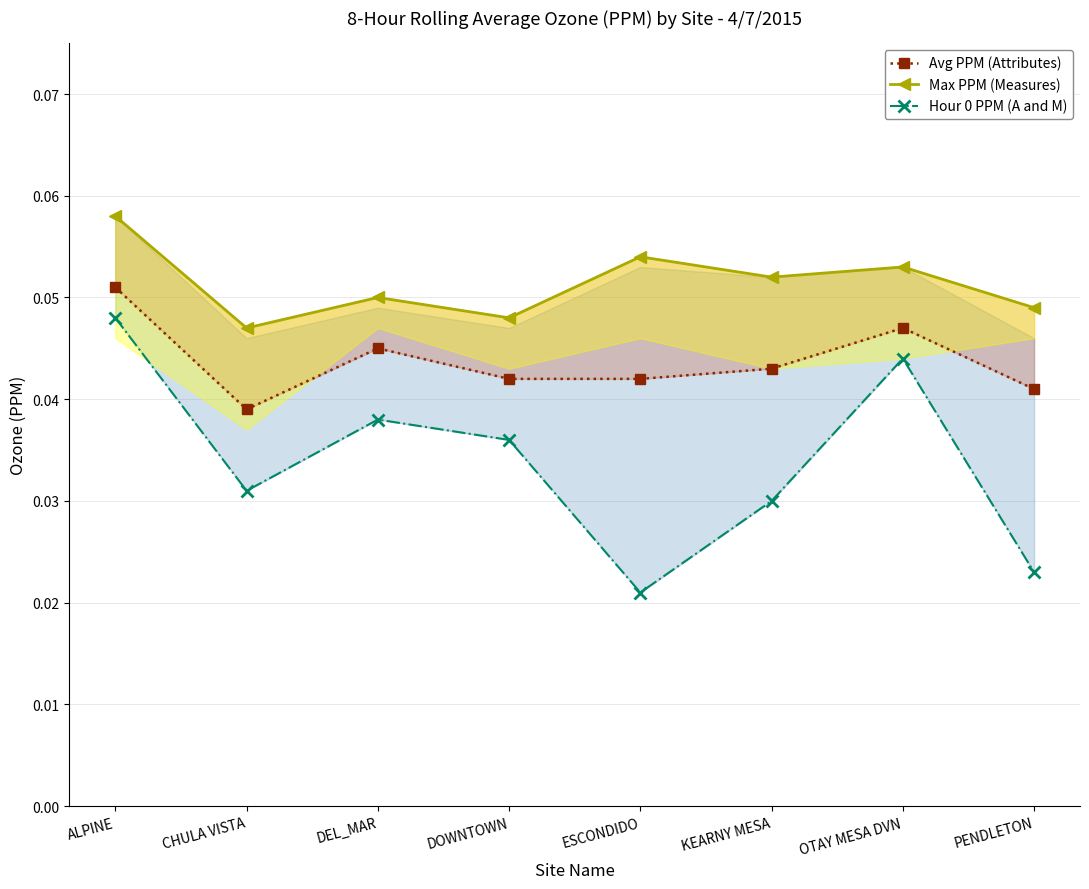

Which series has the largest range (max minus min)?

Hour 0 PPM (A and M)